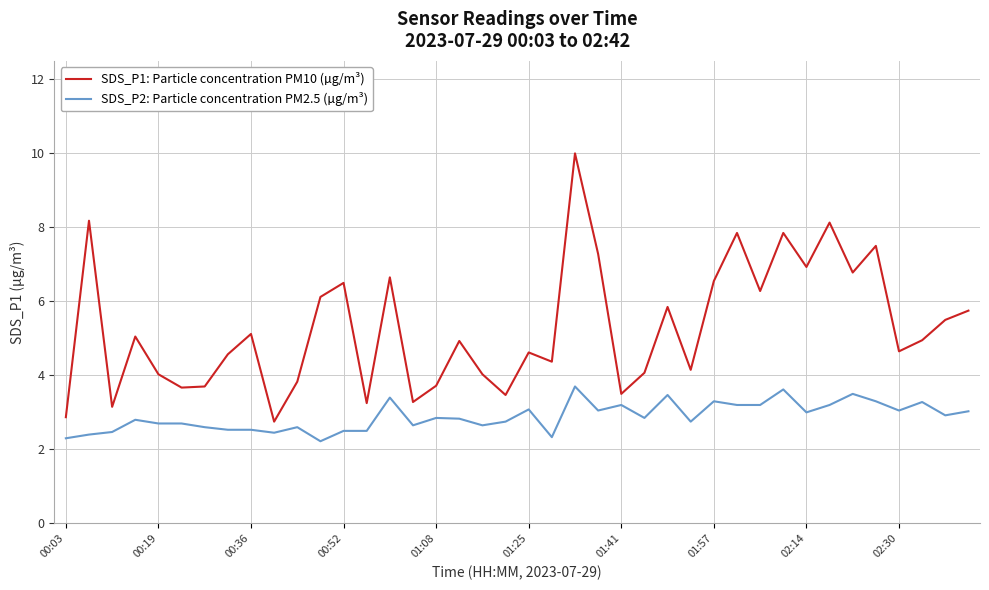

What is the lowest value of the SDS_P2: Particle concentration PM2.5 (µg/m³) series?

2.2